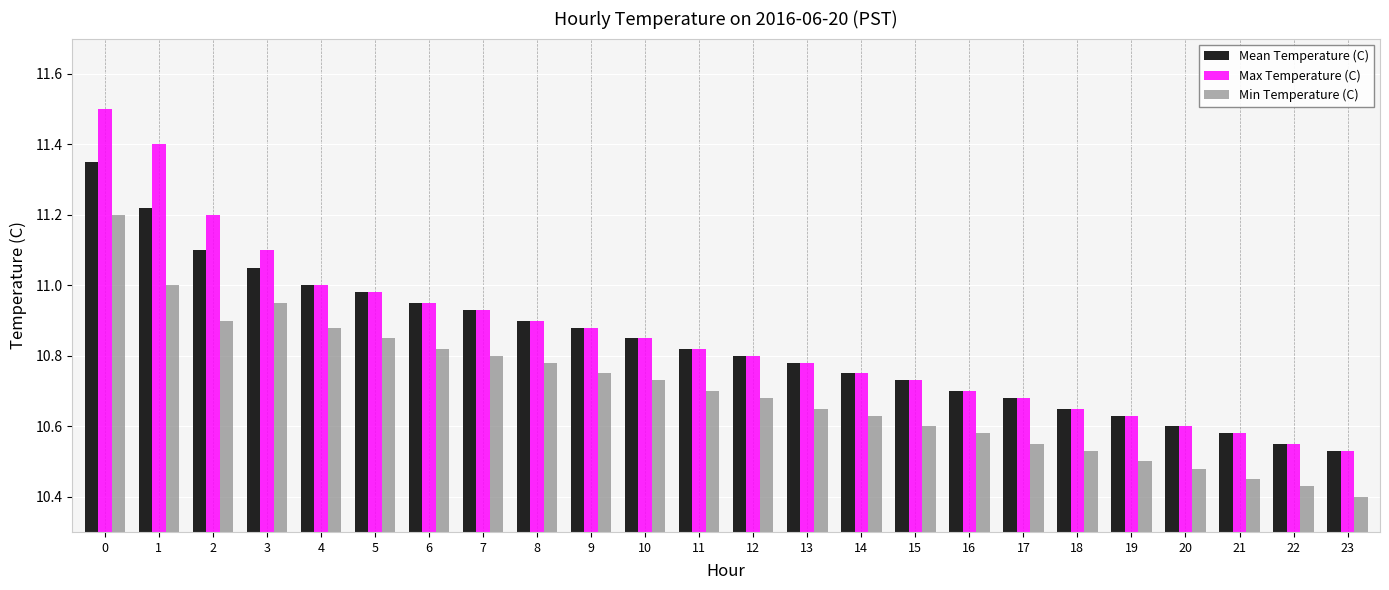

Is it true that Mean Temperature (C) equals 11.0 at 5?

True